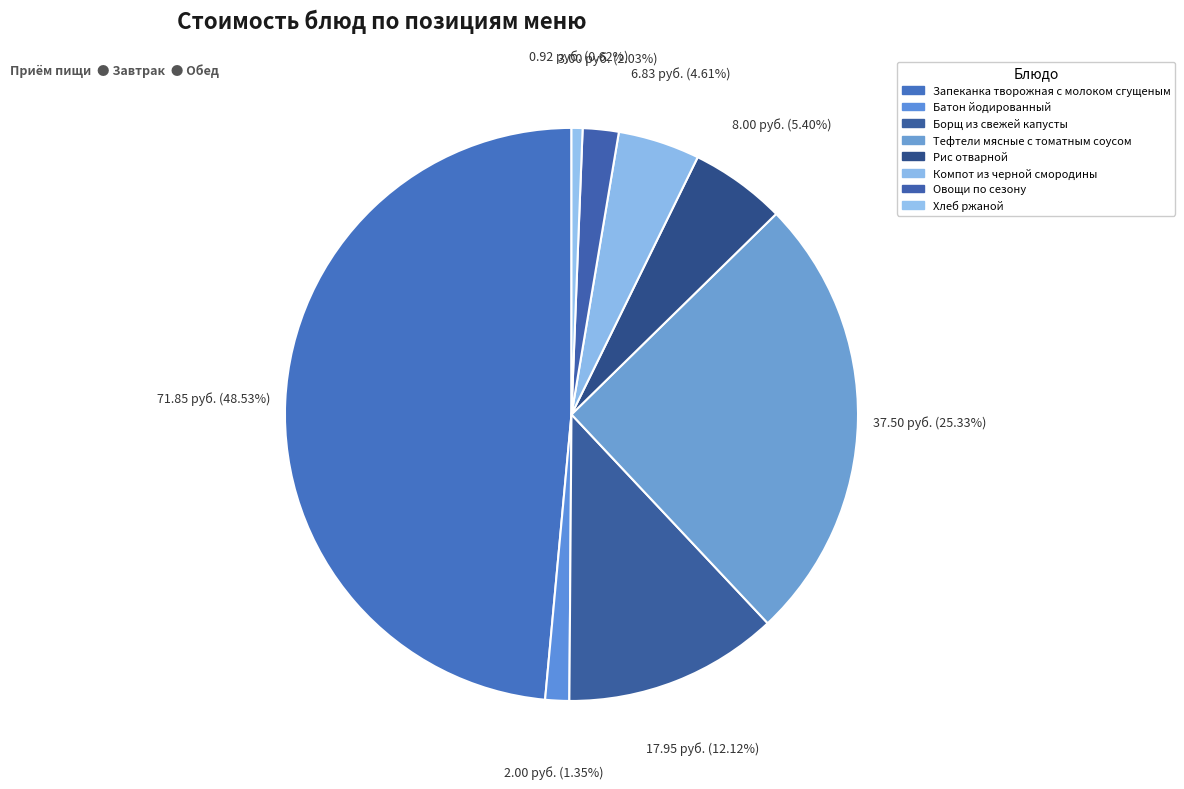

Count the number of slices in the pie.

8